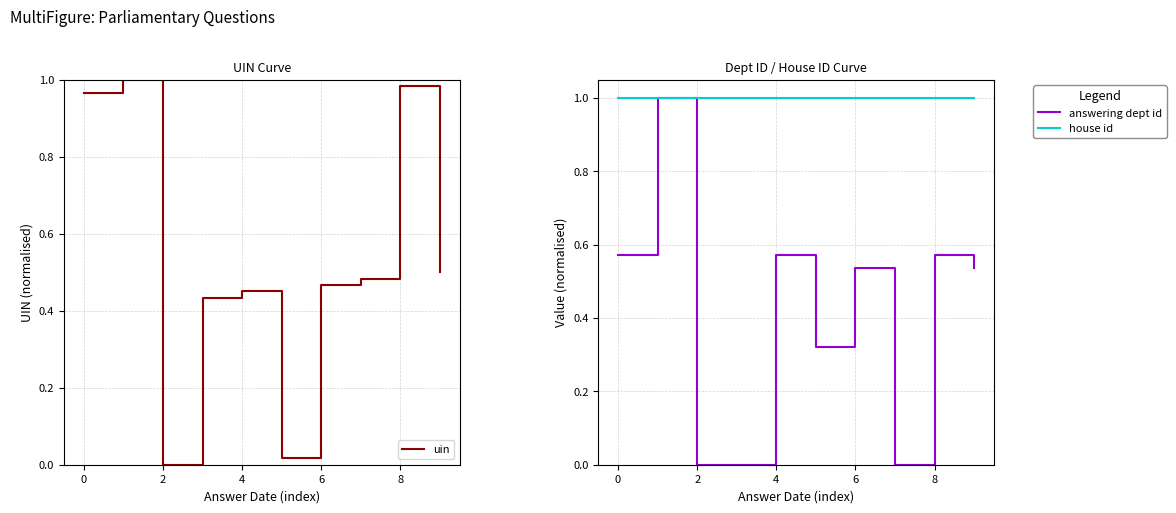

At 6, list the series in order from smallest to largest.

answering dept id, uin, house id